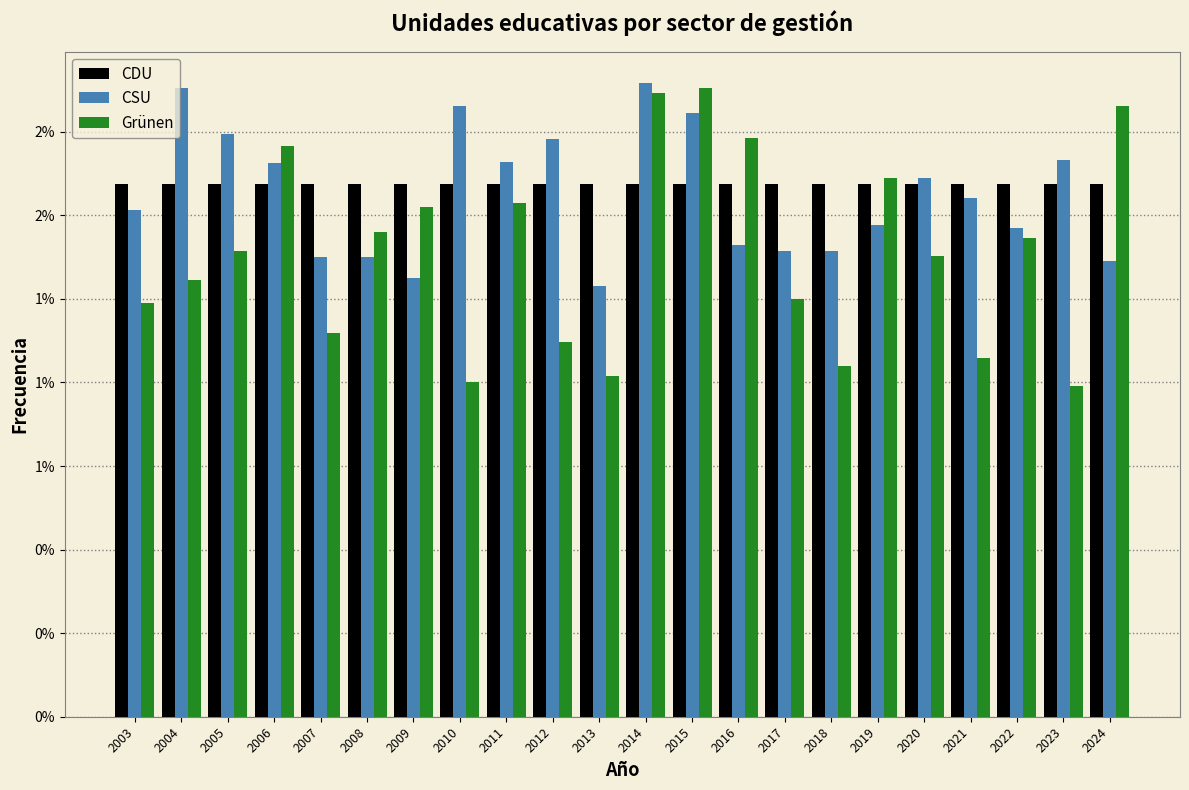

What are all the series names shown in the legend?

CDU, CSU, Grünen